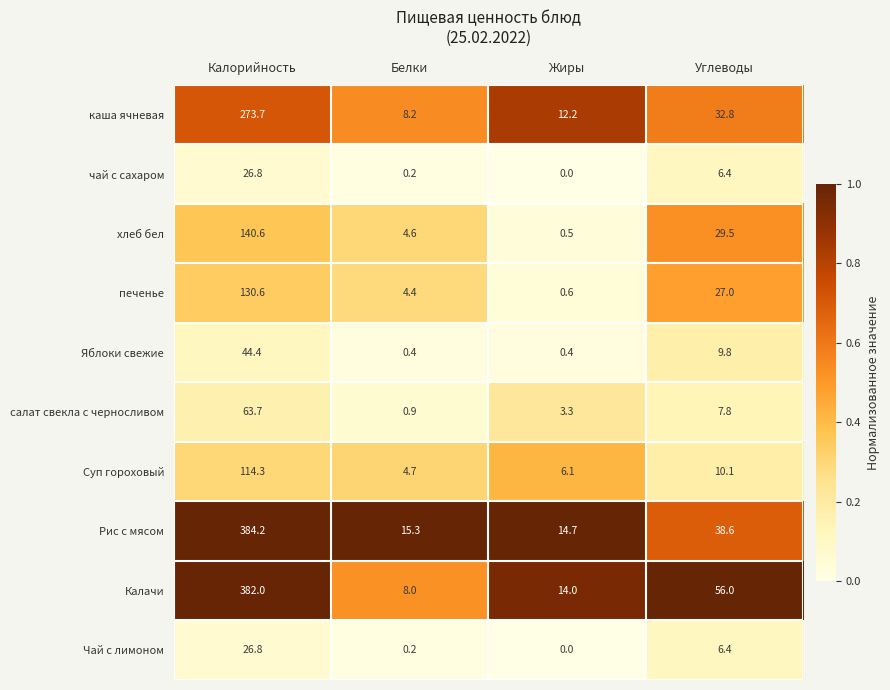

What is the spread (max minus min) of values at Жиры?

14.7